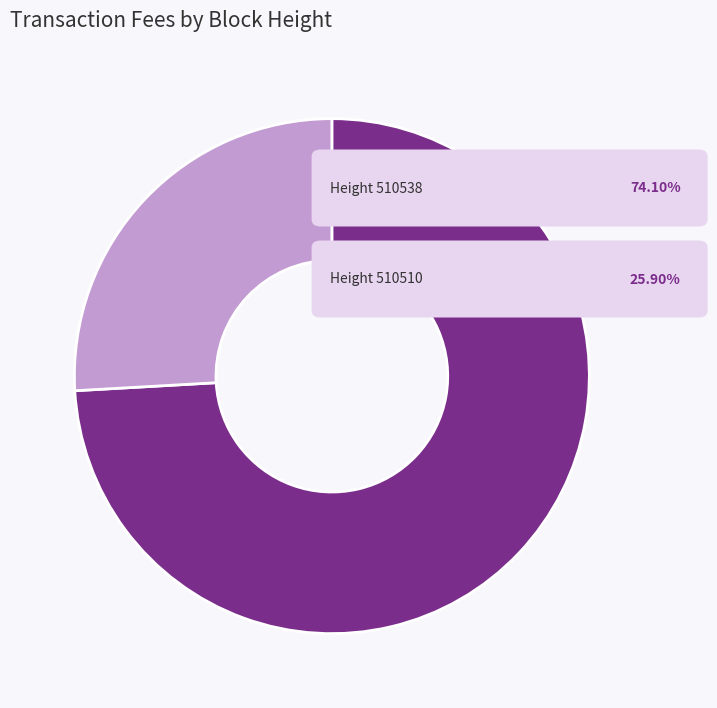

How many segments does this pie chart have?

2